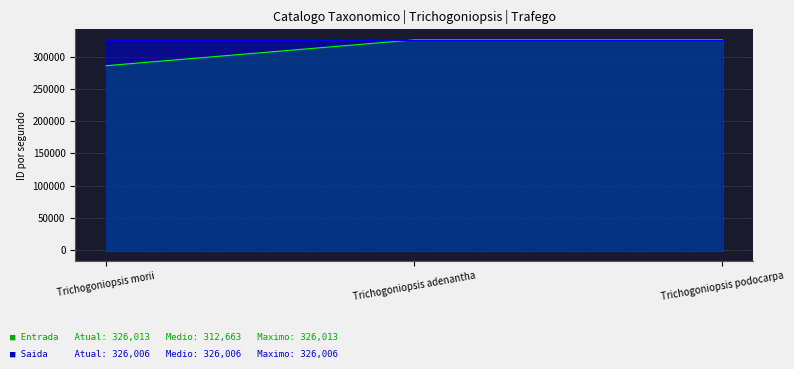

What is the sum of all values?

937993